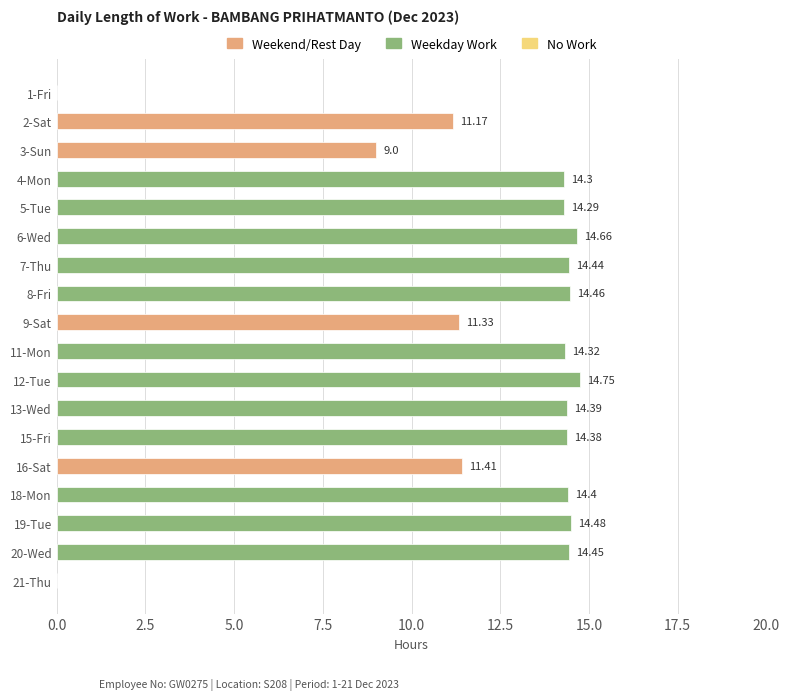

What is the sum of the values at 7-Thu and 18-Mon?

28.8